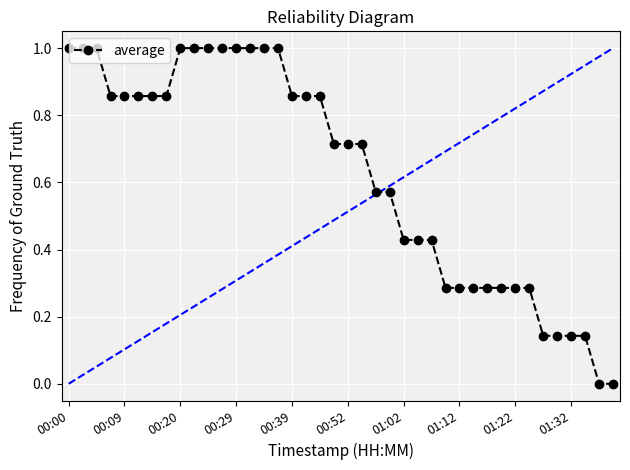

What is the sum of all values?

25.0